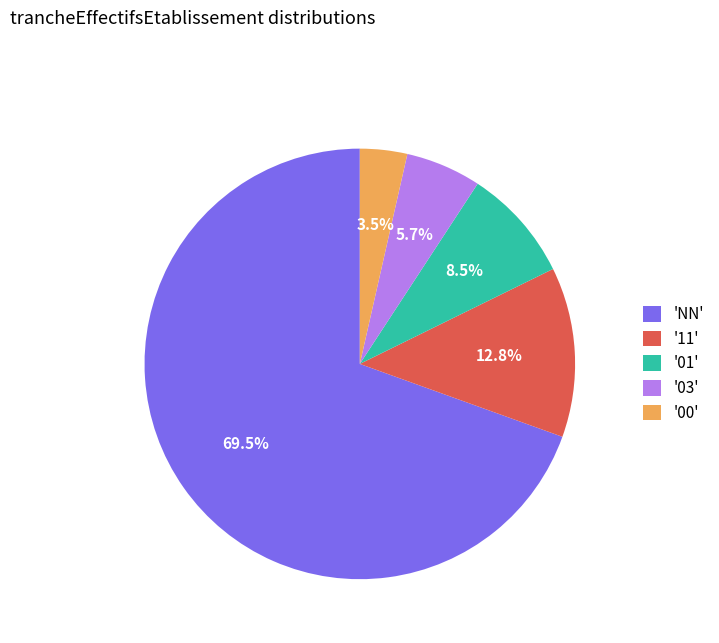

Is 'NN' the majority of the pie?

Yes